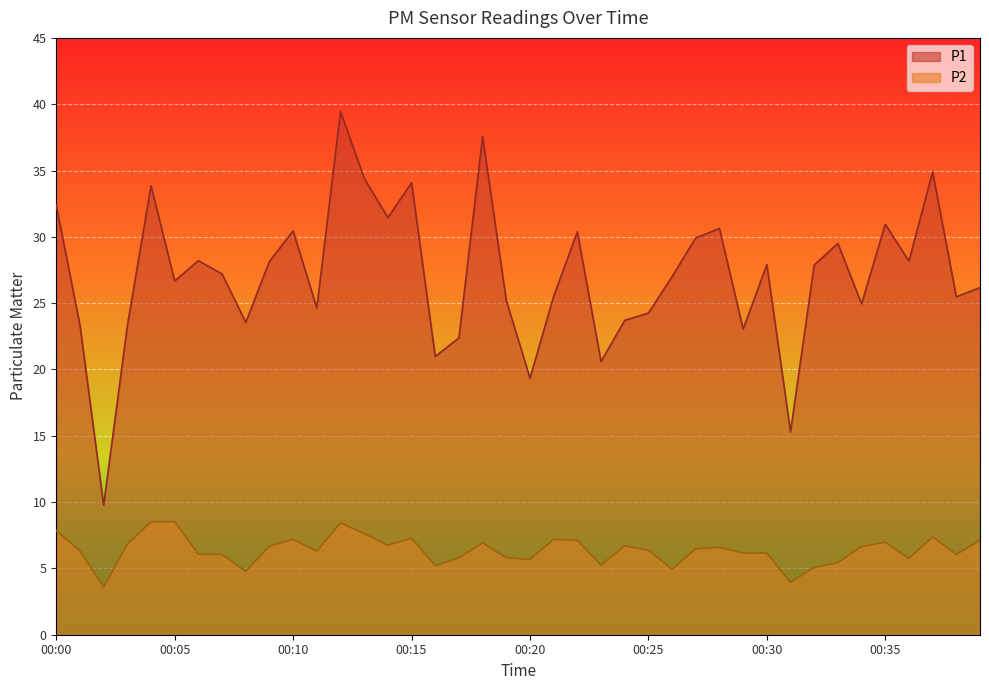

What is the difference between the highest and lowest values at 00:32?

22.8